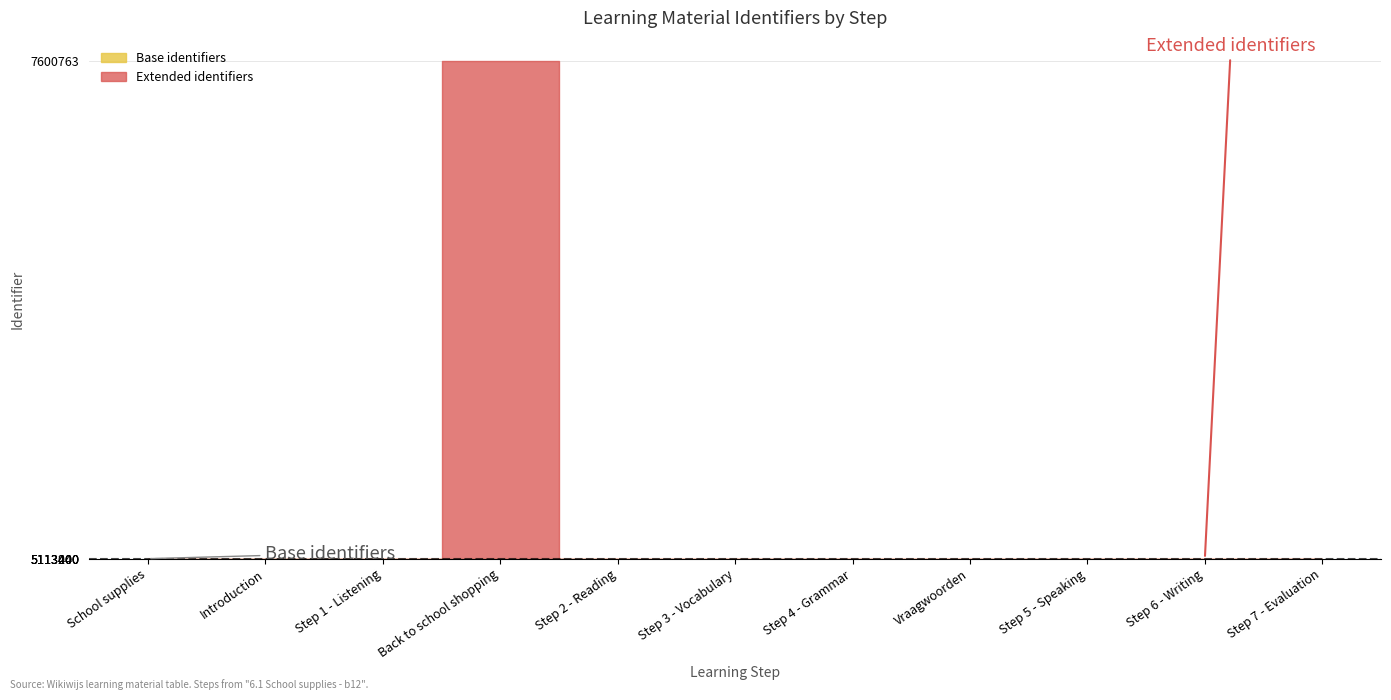

How many values are below 5113432?

5